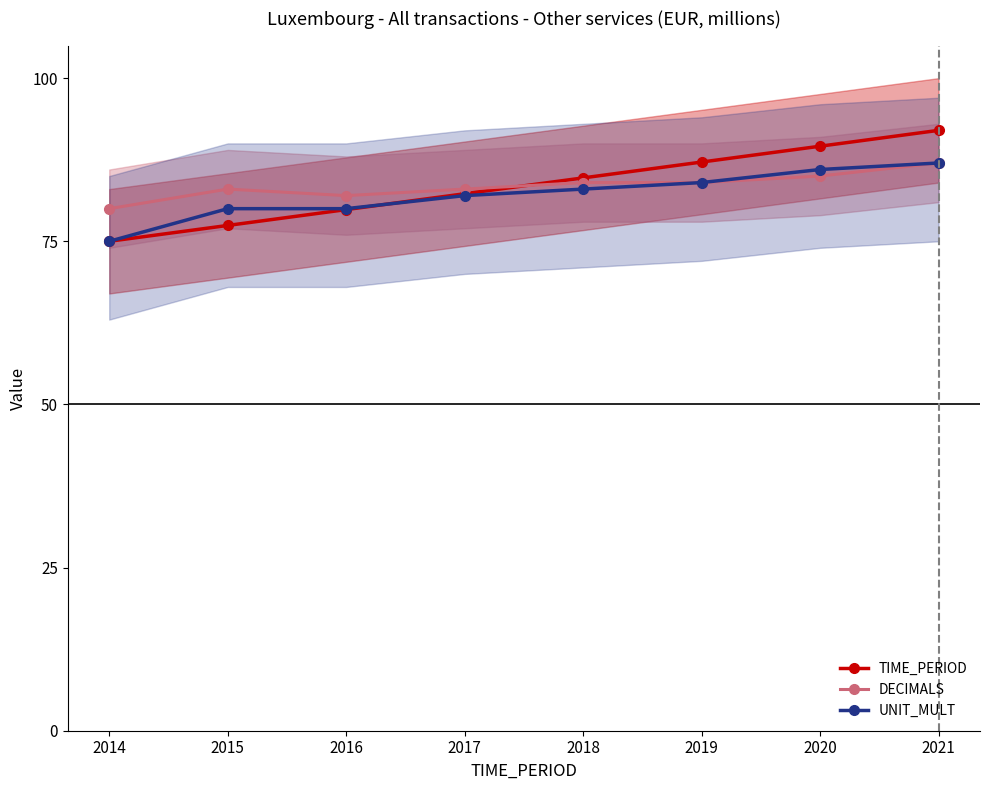

At how many categories does at least one series exceed 87?

3